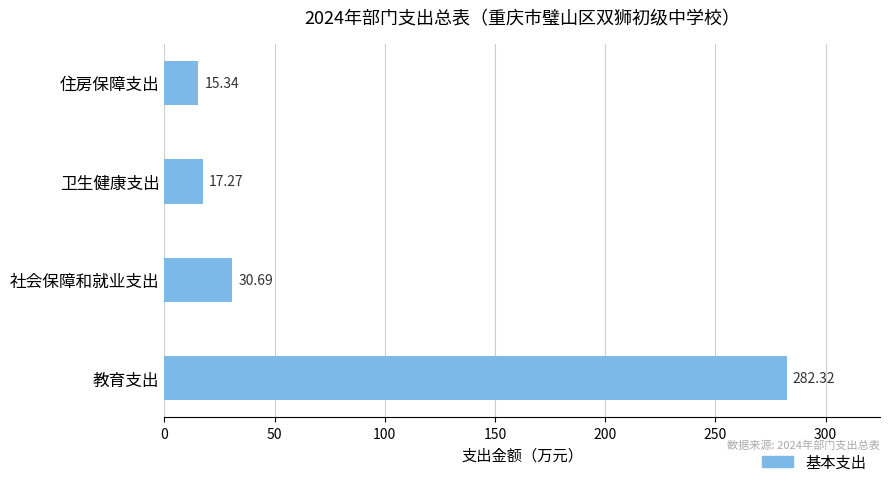

What is the change in value from 教育支出 to 社会保障和就业支出?

-251.6